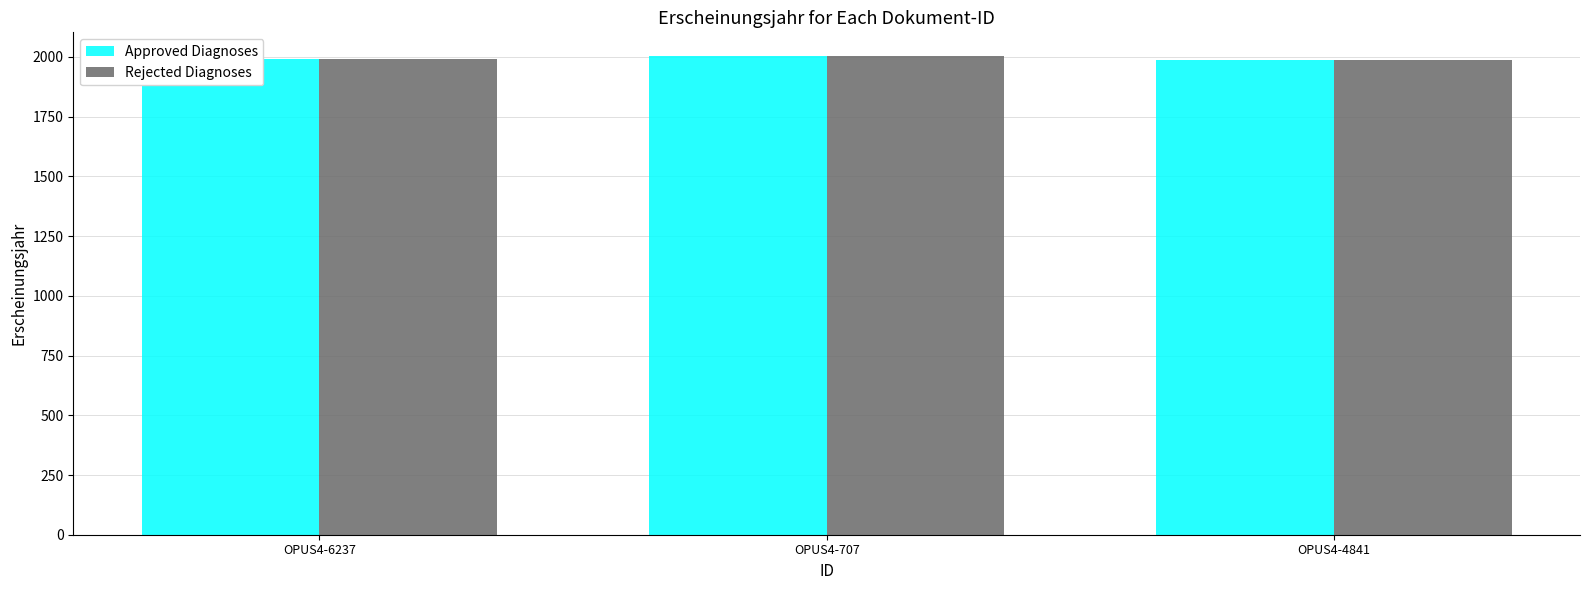

True or false: Approved Diagnoses has a value of 2003 at OPUS4-707.

True